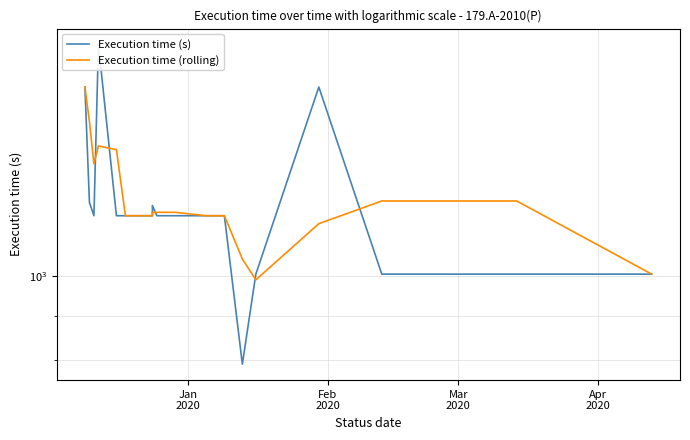

What is the greatest value displayed?

1845.0